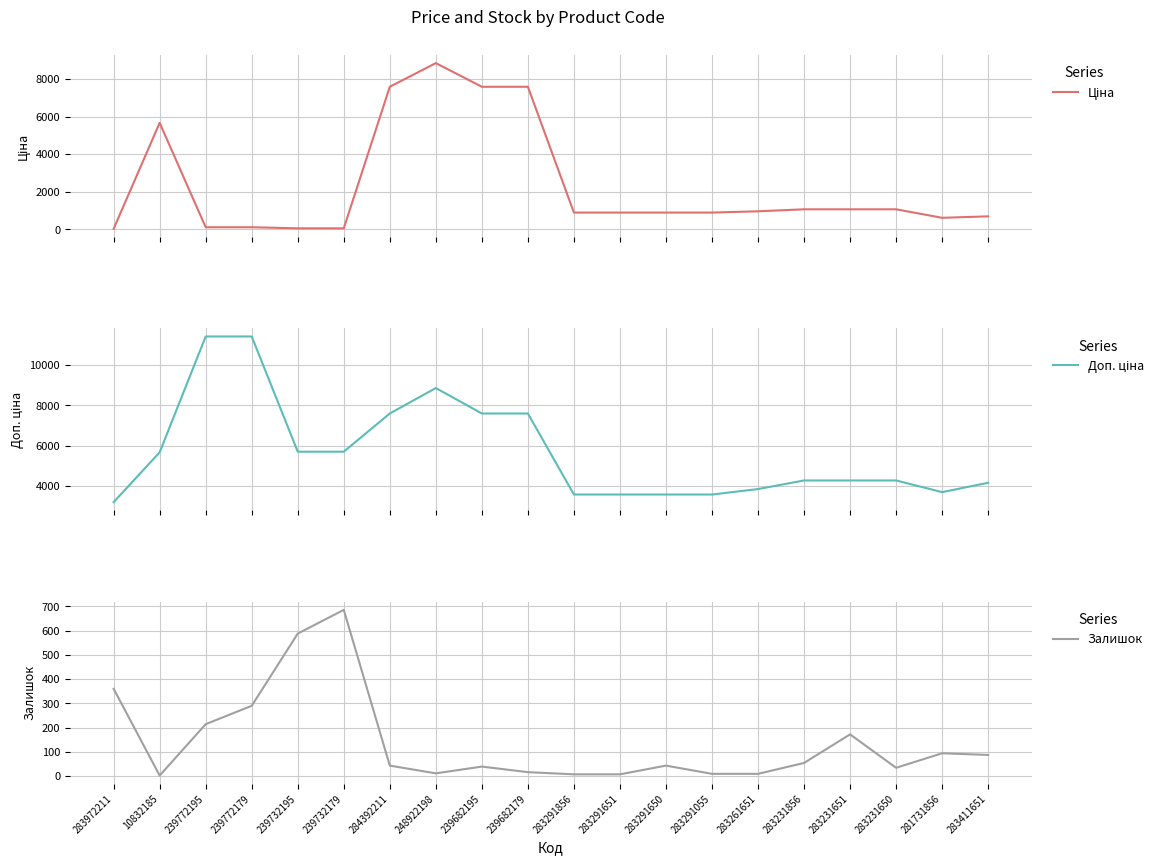

The value of Ціна at 283291651 is 895.9. True or false?

True